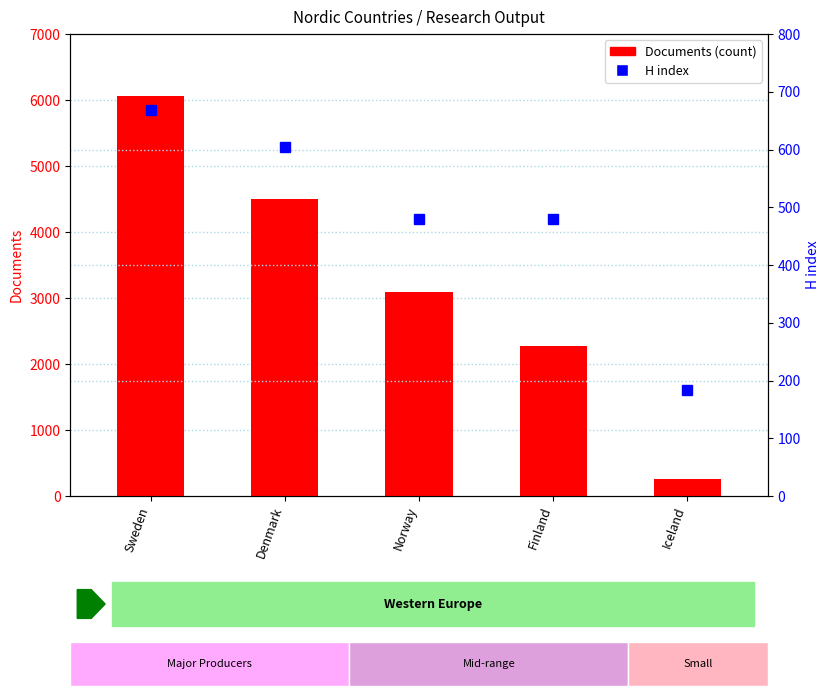

At which label does Documents (count) first exceed 3090?

Sweden